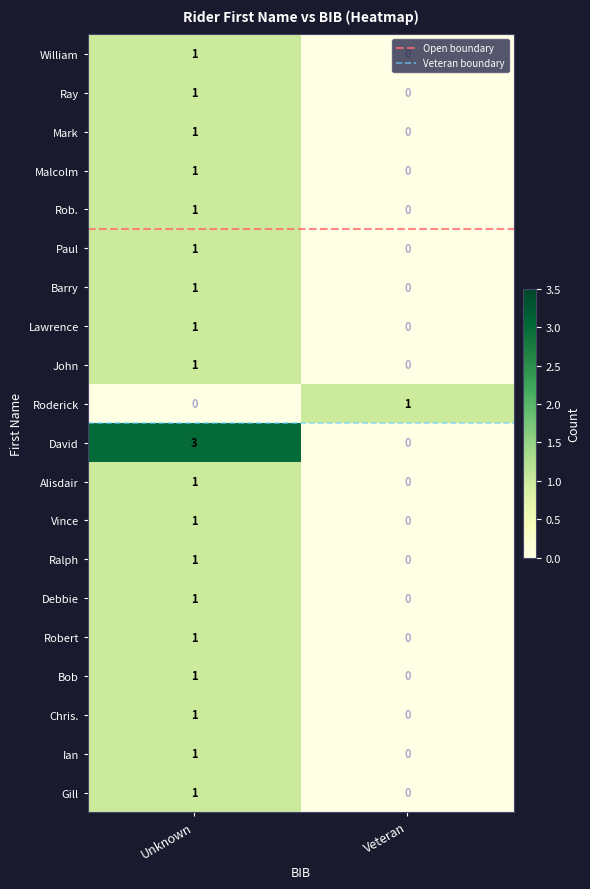

True or false: Vince has a value of 0 at Veteran.

True